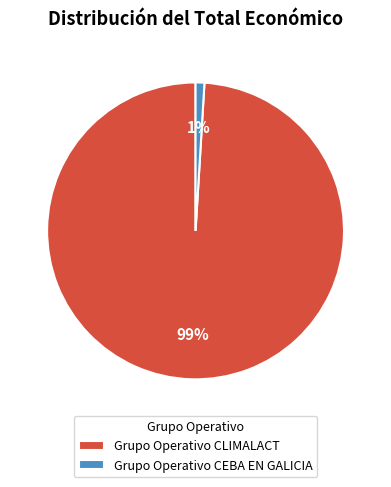

How many segments does this pie chart have?

2